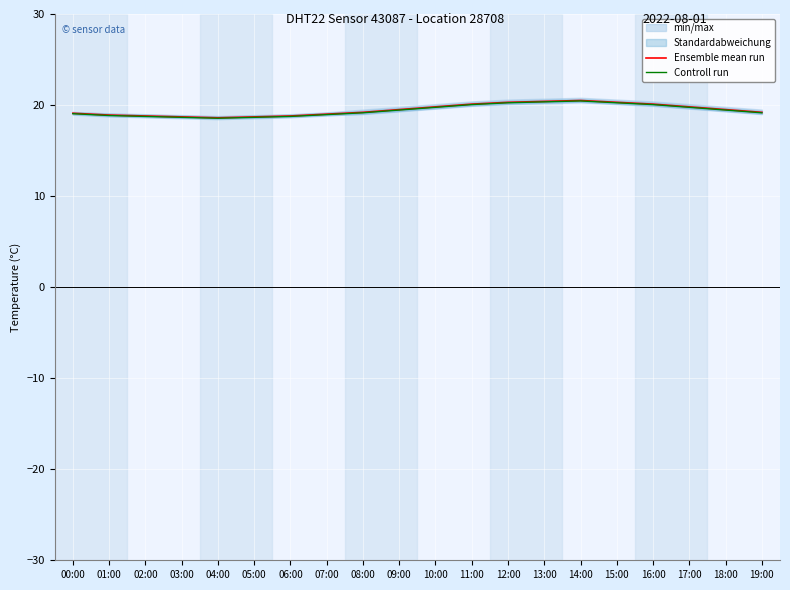

True or false: Ensemble mean run has a value of 20.5 at 14:00.

True